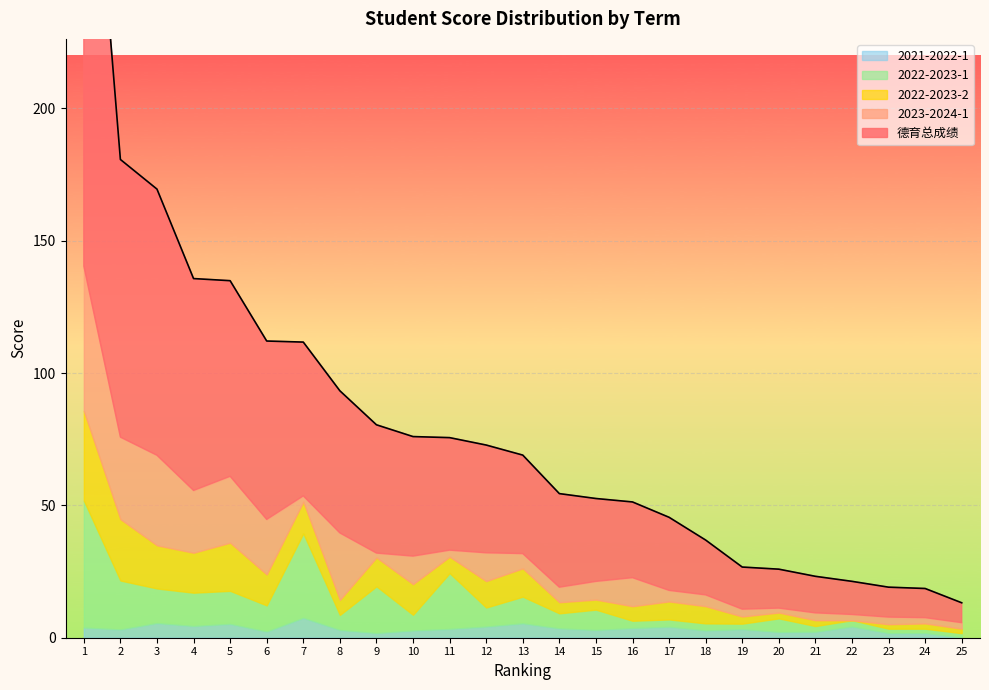

At how many categories does at least one series exceed 81?

3